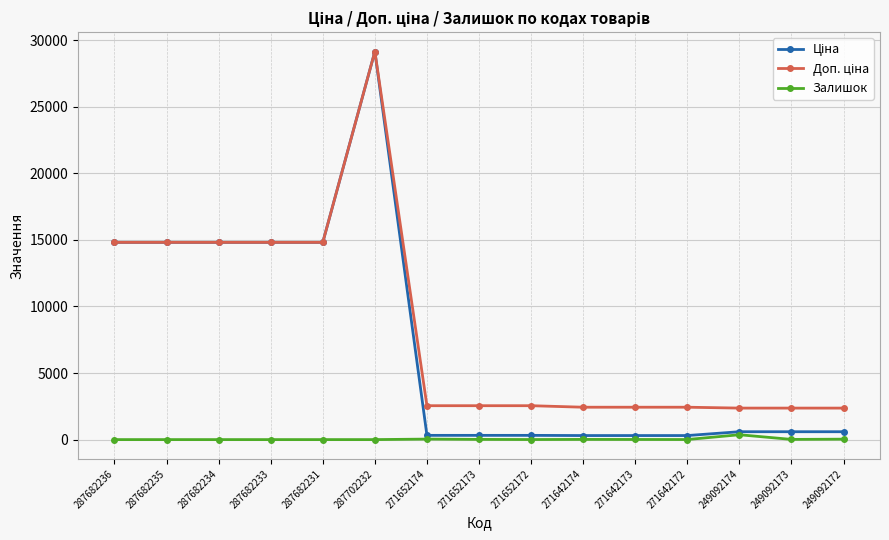

What is the total value across all series at 287682235?

29635.2